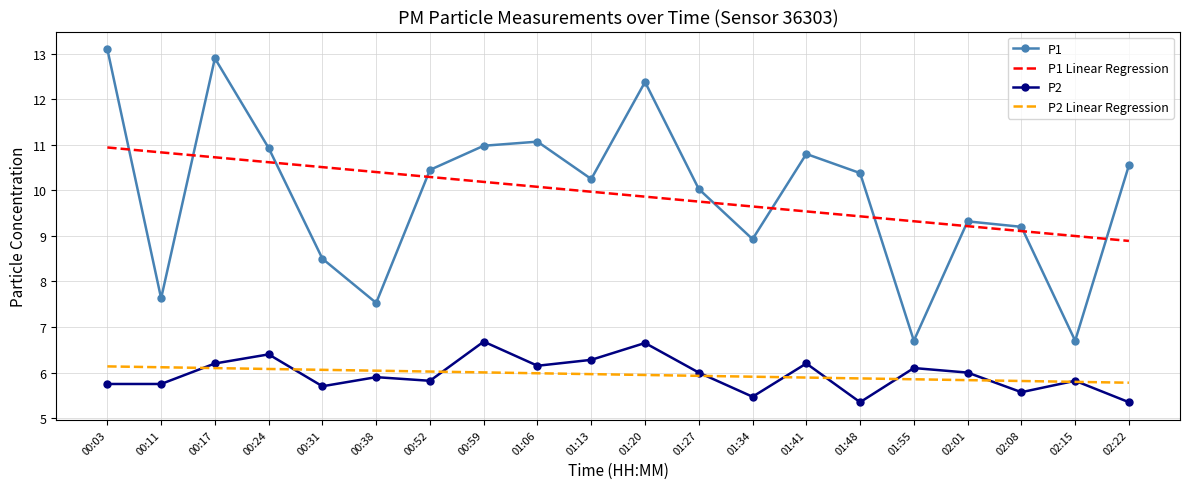

At how many categories does at least one series exceed 8?

20